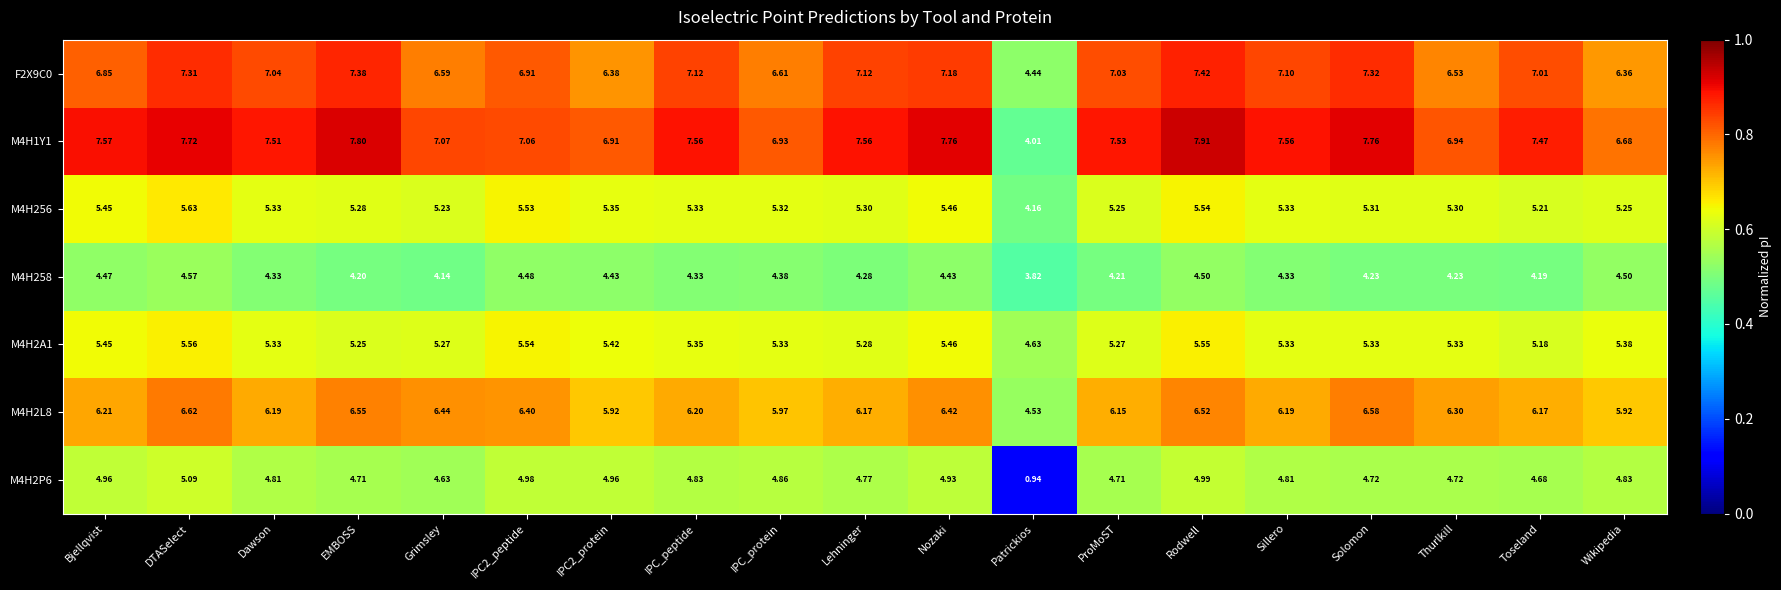

Which series has the largest range (max minus min)?

M4H2P6